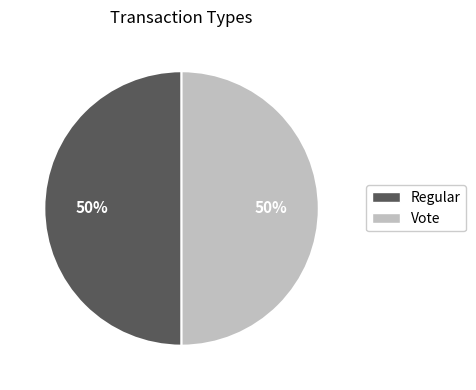

Is it true that Vote is 50% of the pie?

True